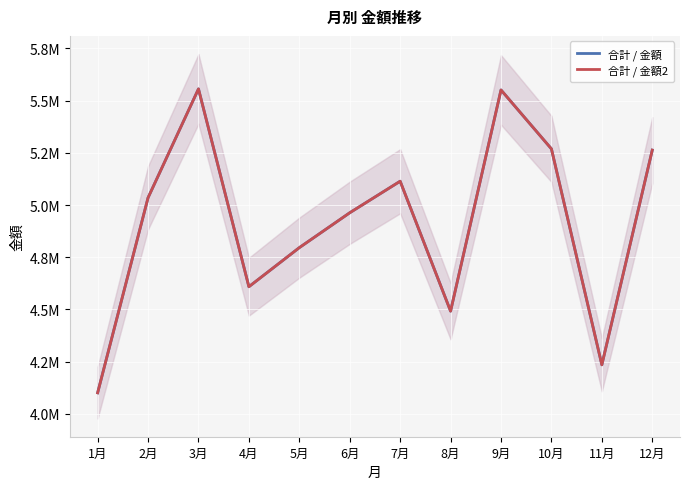

At 4月, list the series in order from largest to smallest.

合計 / 金額, 合計 / 金額2